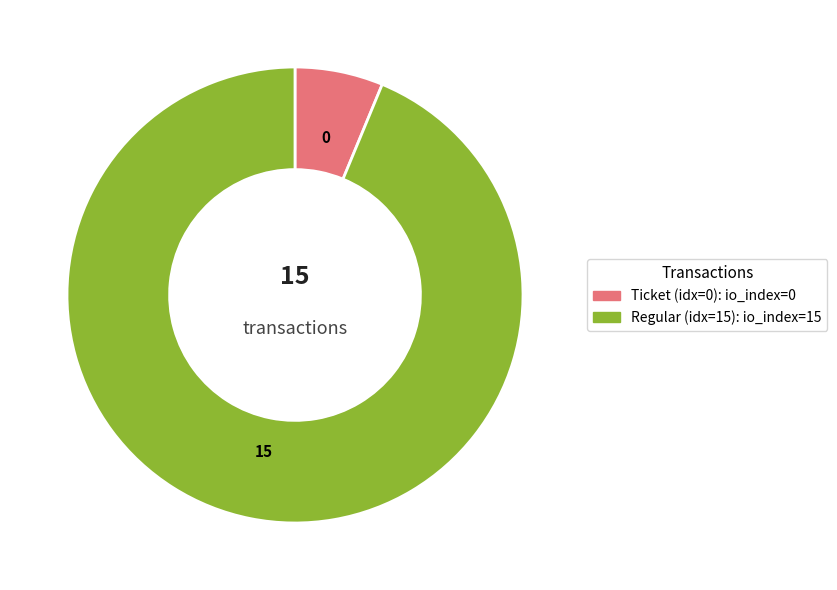

Is there any slice that represents more than half of the pie?

Yes